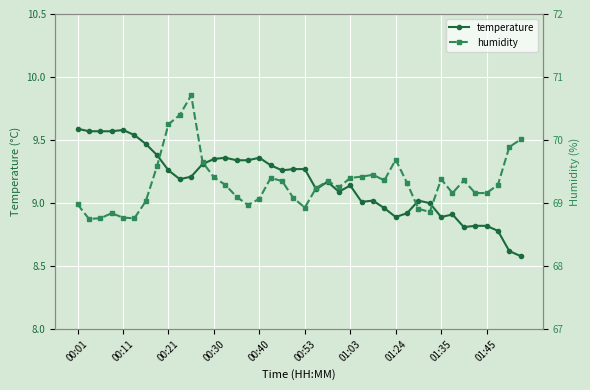

What is the label of the 40th point from the left?

39